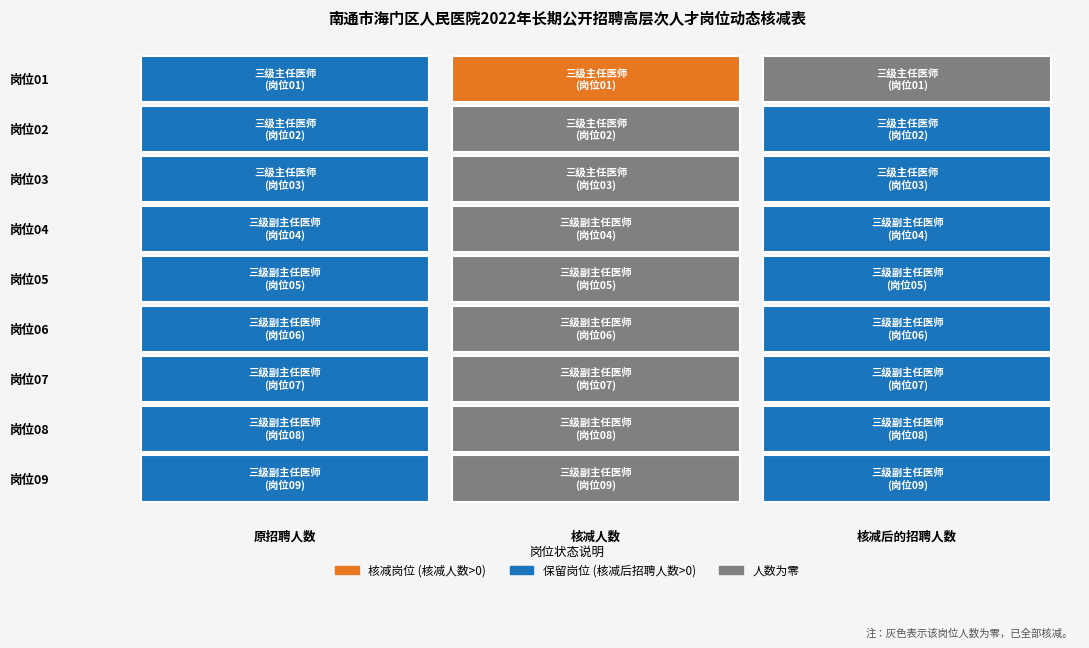

Which series has the widest spread of values?

01